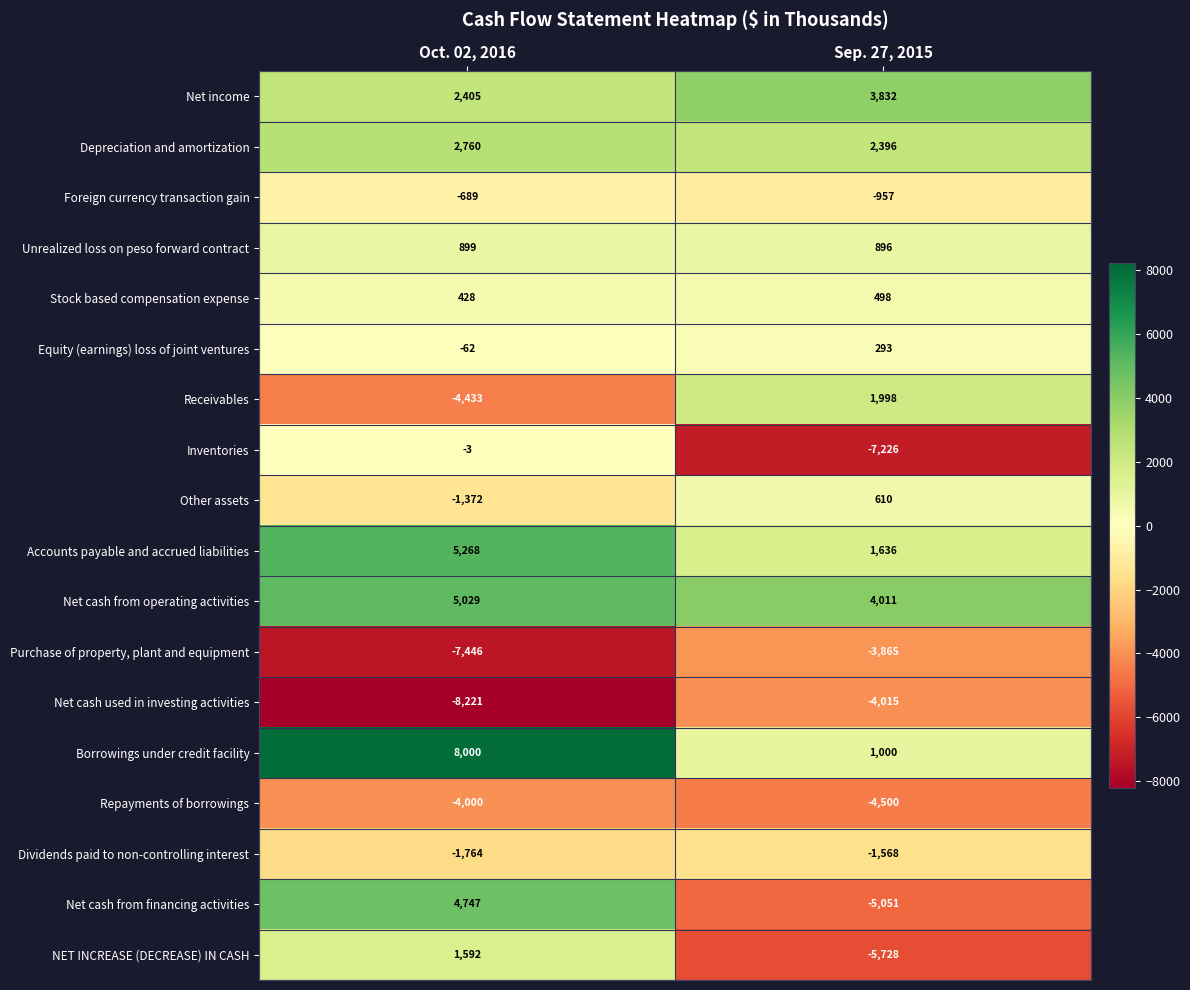

What is the difference between the Unrealized loss on peso forward contract values at Sep. 27, 2015 and Oct. 02, 2016?

3